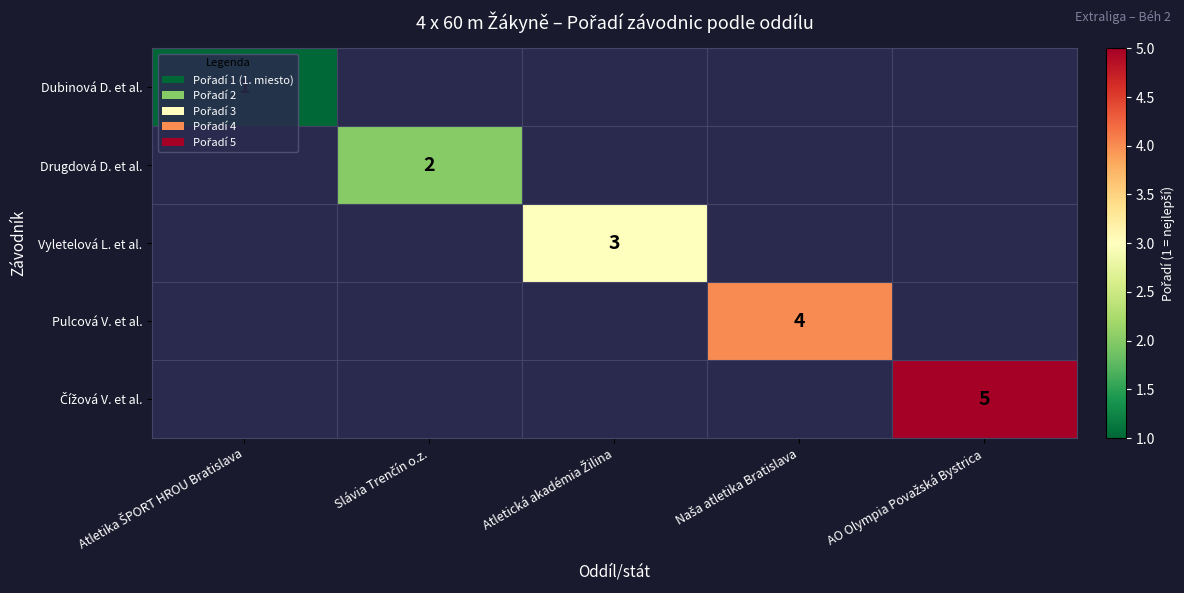

At how many categories does at least one series exceed 4?

1